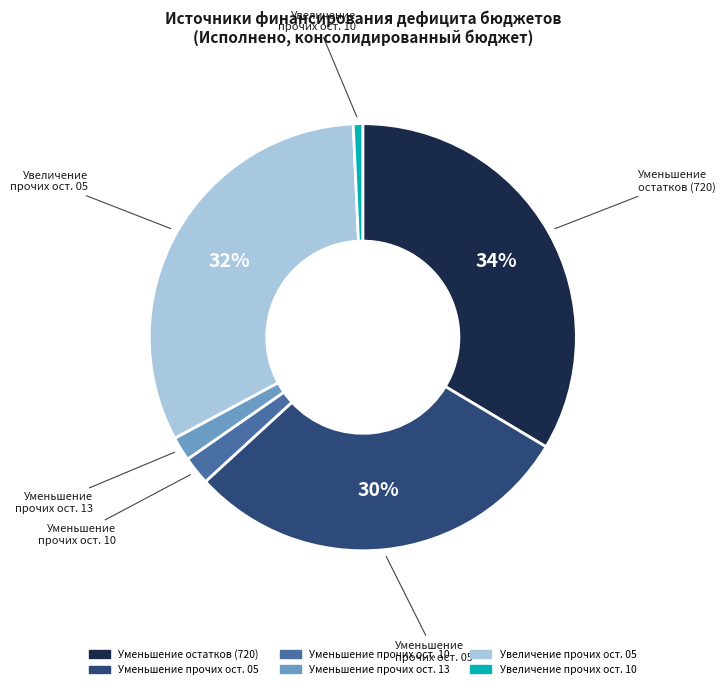

Is there a majority slice in this chart?

No